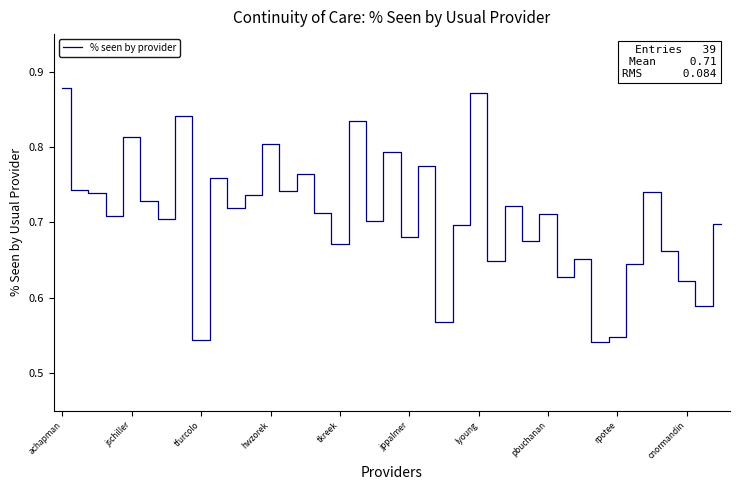

What is the difference between the maximum and minimum values?

0.3